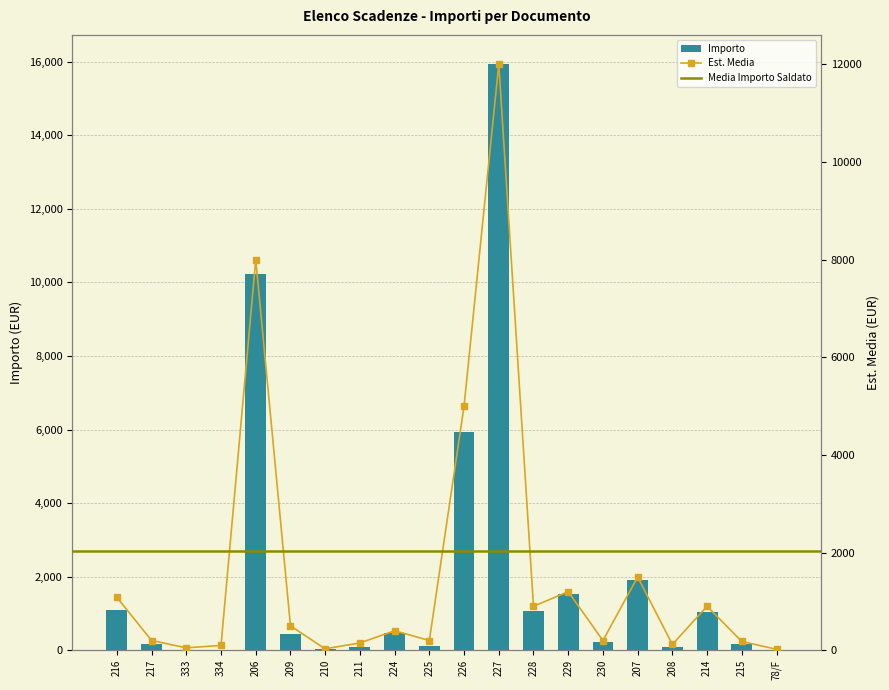

At which category is the sum across all series the highest?

227